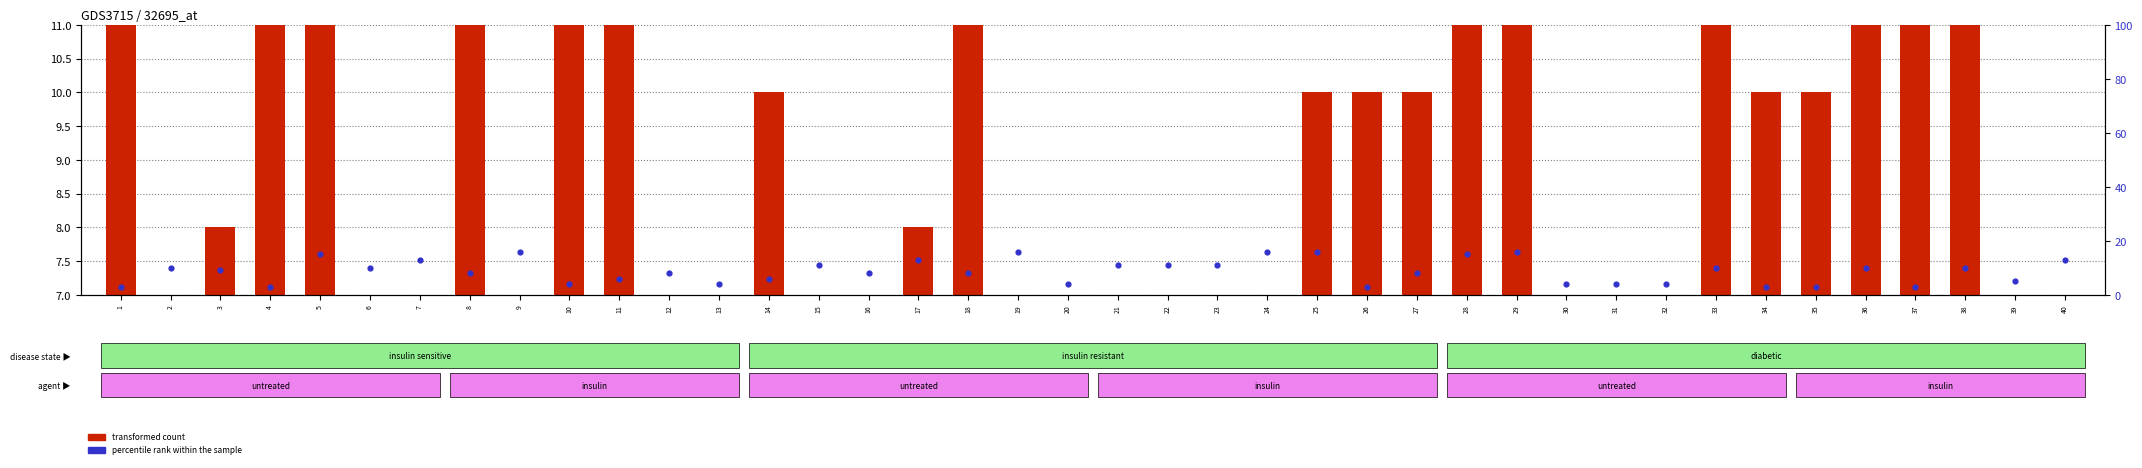

Is the value of percentile rank within the sample at 8 greater than the value of transformed count at 40?

Yes